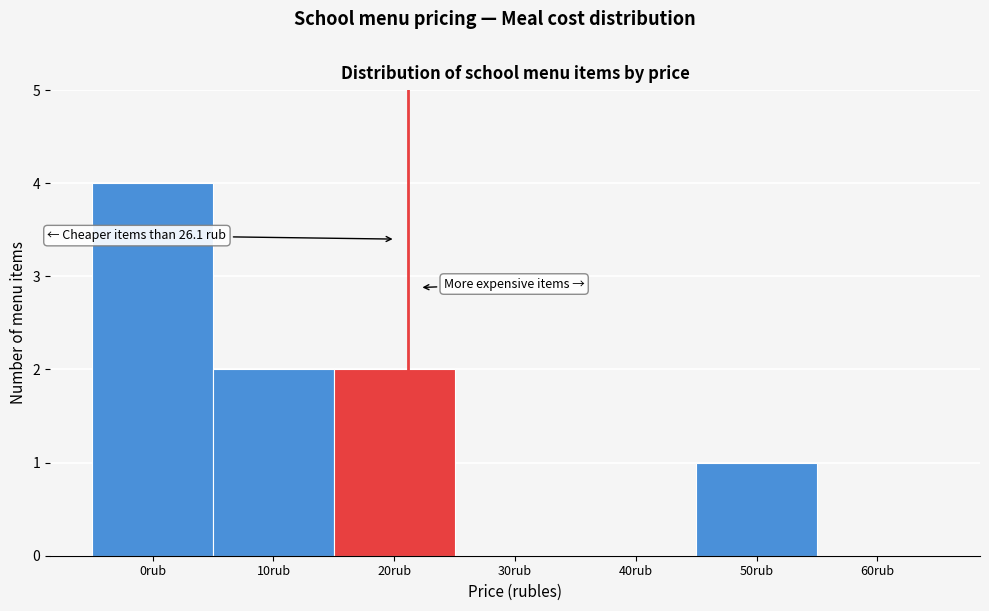

Reading left to right, list all the values displayed in this chart.

0rub=4	10rub=2	20rub=2	30rub=0	40rub=0	50rub=1	60rub=0